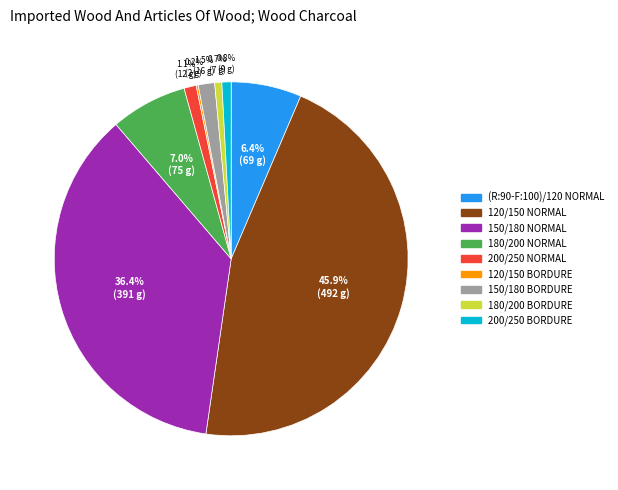

To the nearest percent, what portion does 120/150 NORMAL represent?

46%